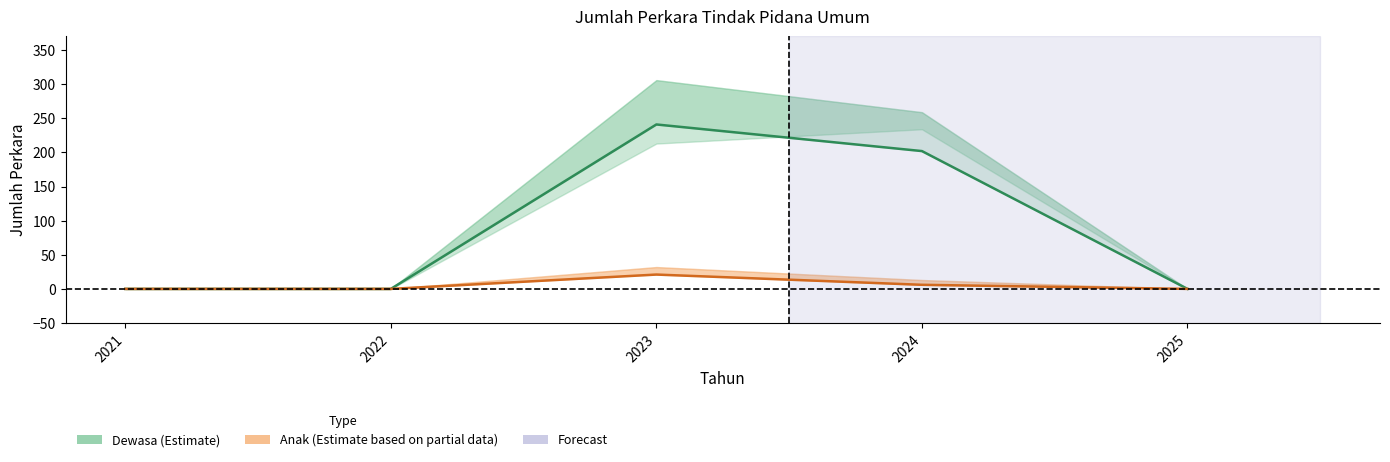

Between 2021 and 2022, which series saw the biggest shift?

Tahap Penuntutan (Dewasa)